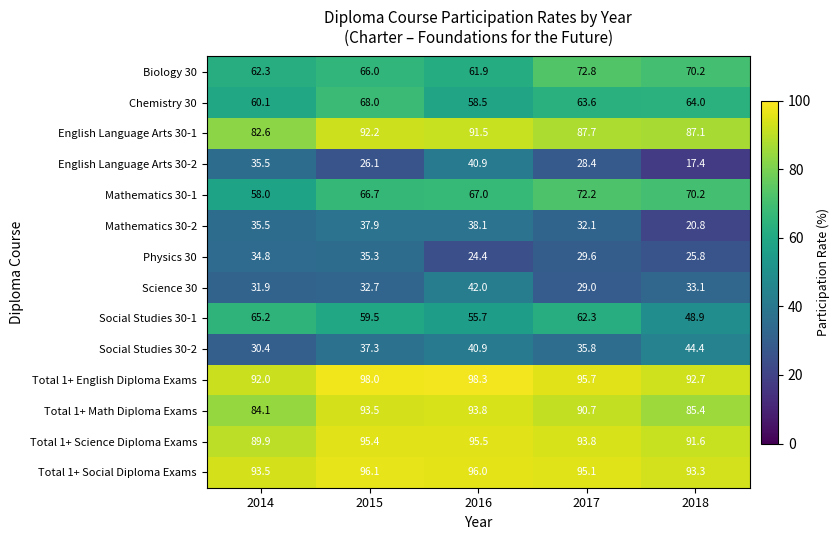

The Total 1+ Math Diploma Exams series shows 84.1 at 2014. True or false?

True